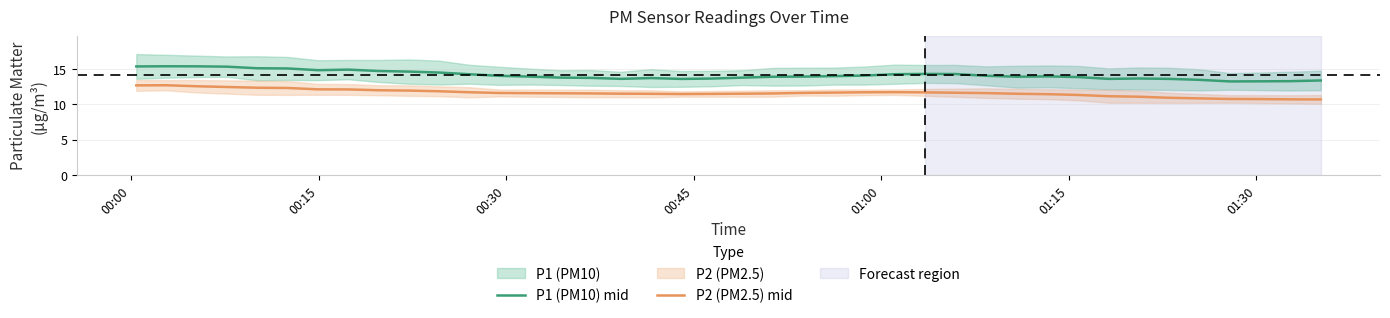

What is the sum of all P1 (PM10) mid values?

566.3